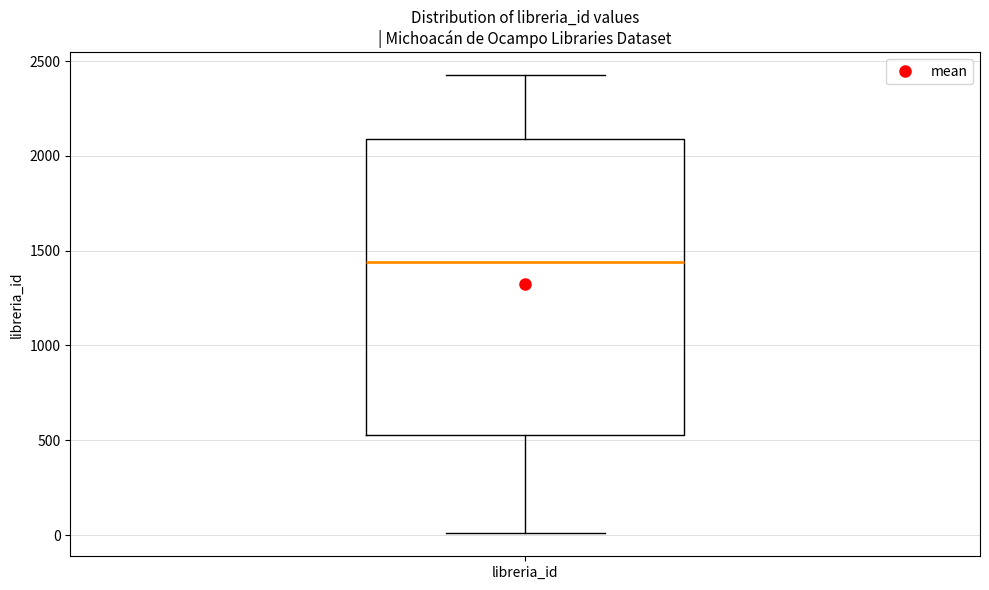

Where does the lower whisker of the box for libreria_id end on the y-axis? The values are not printed on the chart, so give them approximately, as read against the axis.

0